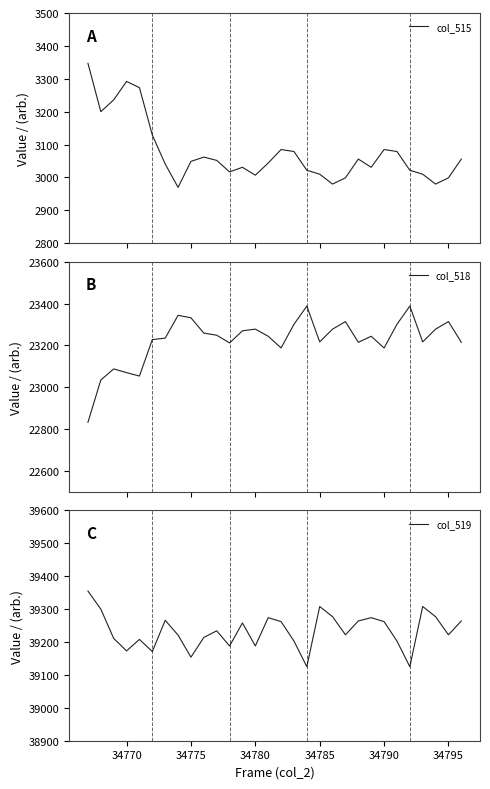

The value of col_519 at 34785 is 39308. True or false?

True